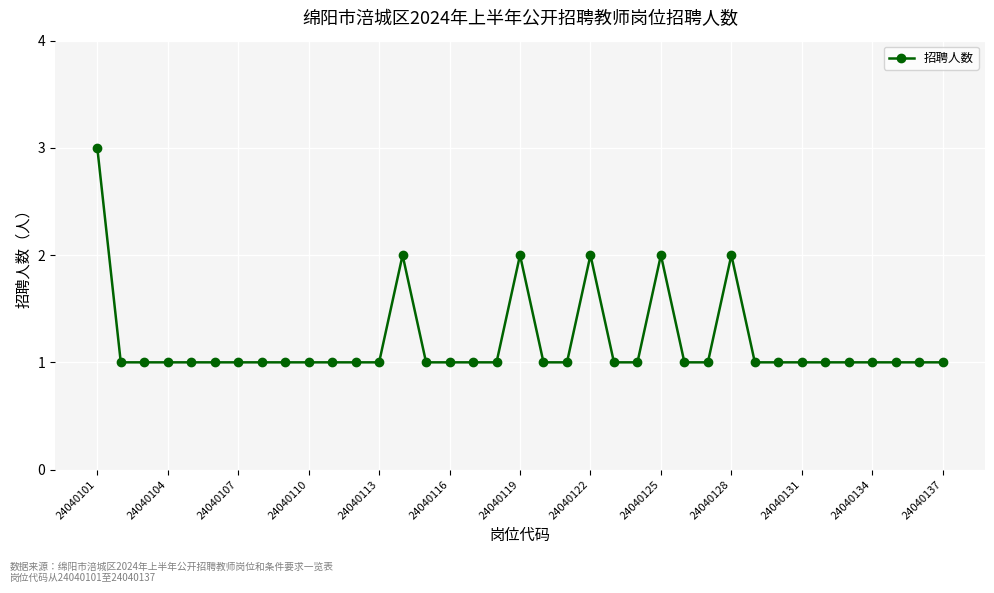

What is the maximum value shown in the chart?

3